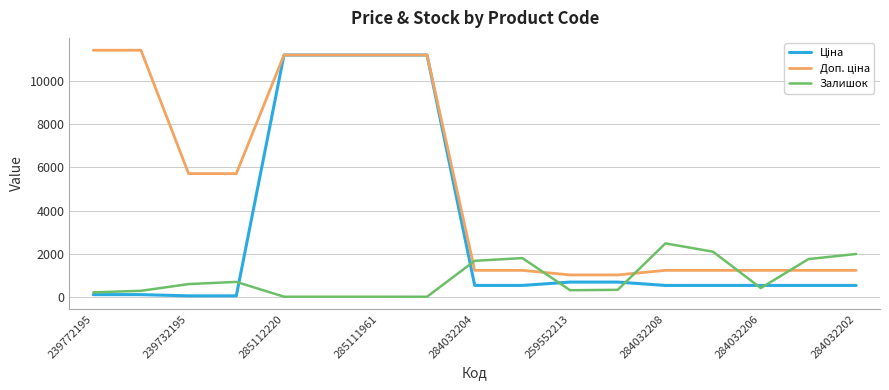

What is the greatest value displayed?

11410.0